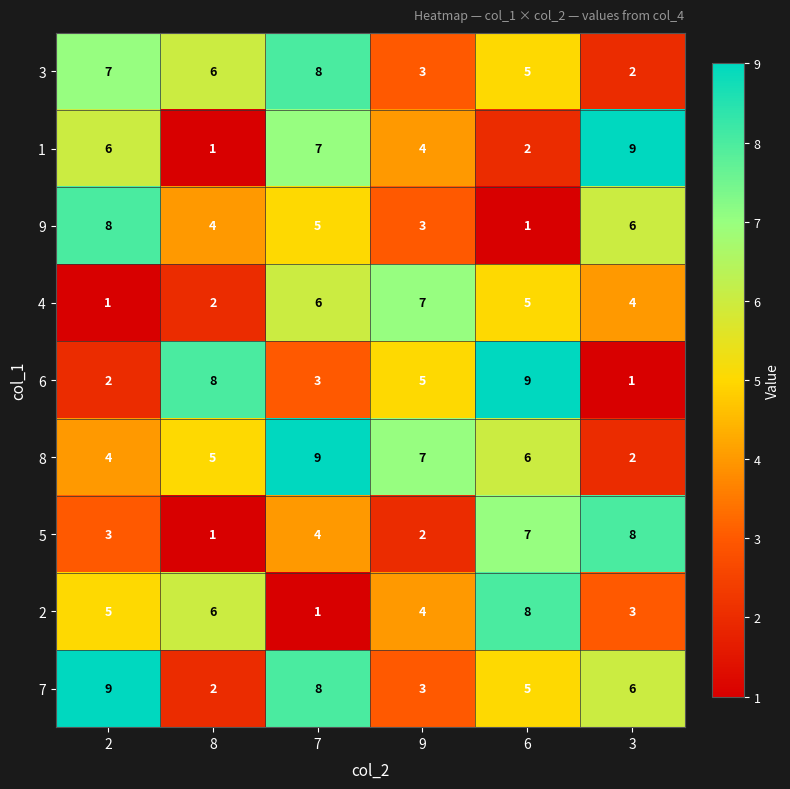

How many data points in 7 are less than 6?

3